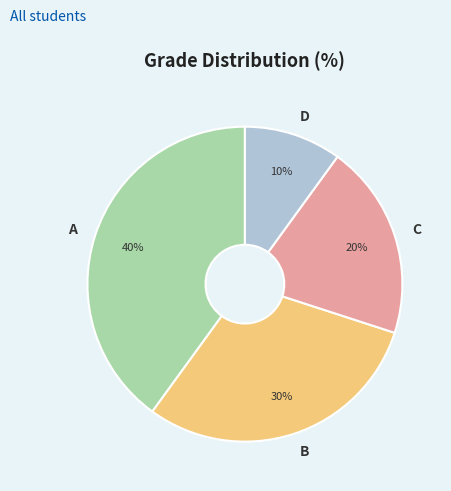

To the nearest percent, what is the difference between the largest and smallest slice percentages?

30%